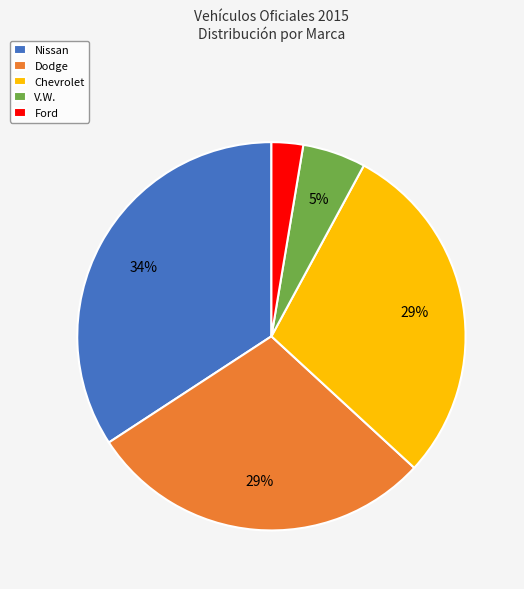

The Dodge slice represents 9% of the pie. True or false?

False